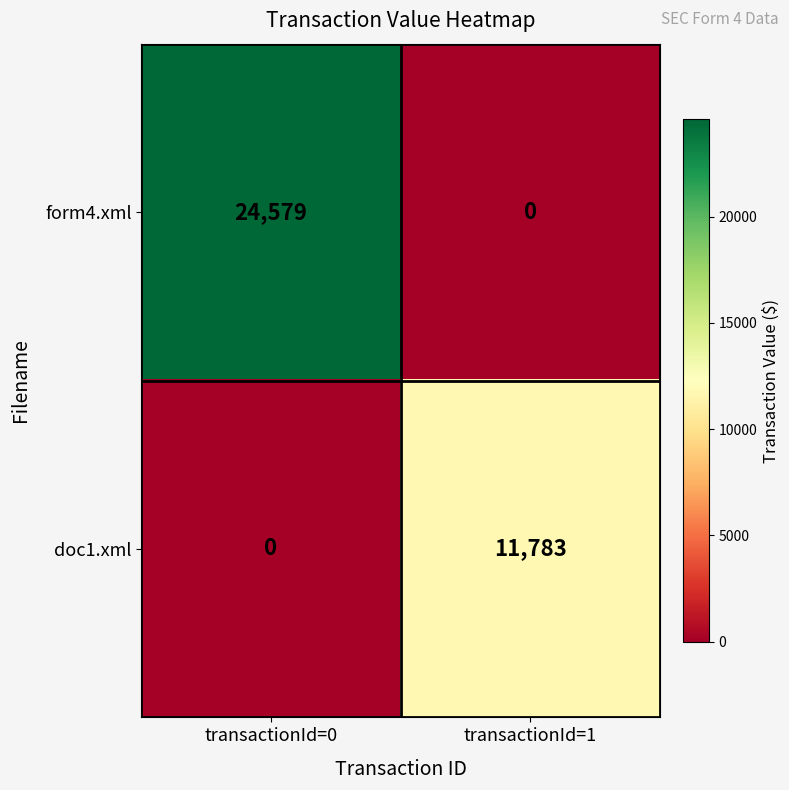

How many values in the form4.xml series are below 24579?

1